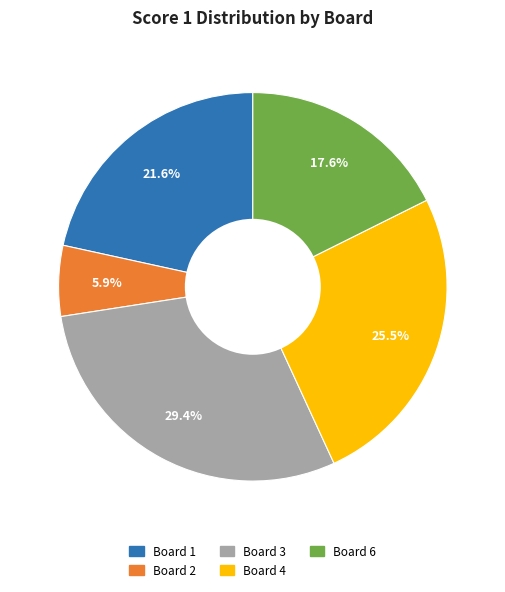

How many segments does this pie chart have?

5